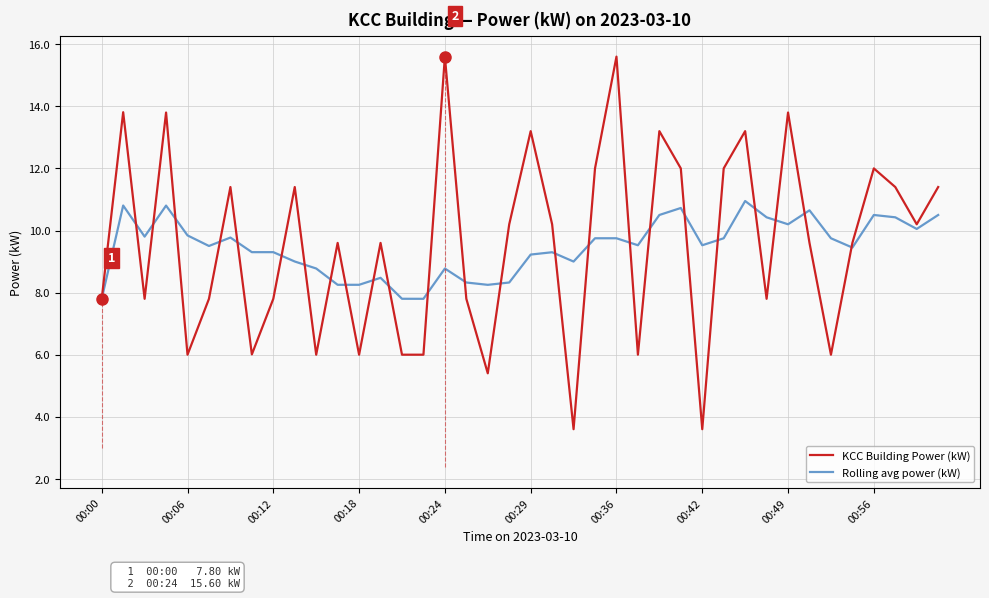

List the series in order of their peak value, highest first.

KCC Building Power (kW), Rolling avg power (kW)